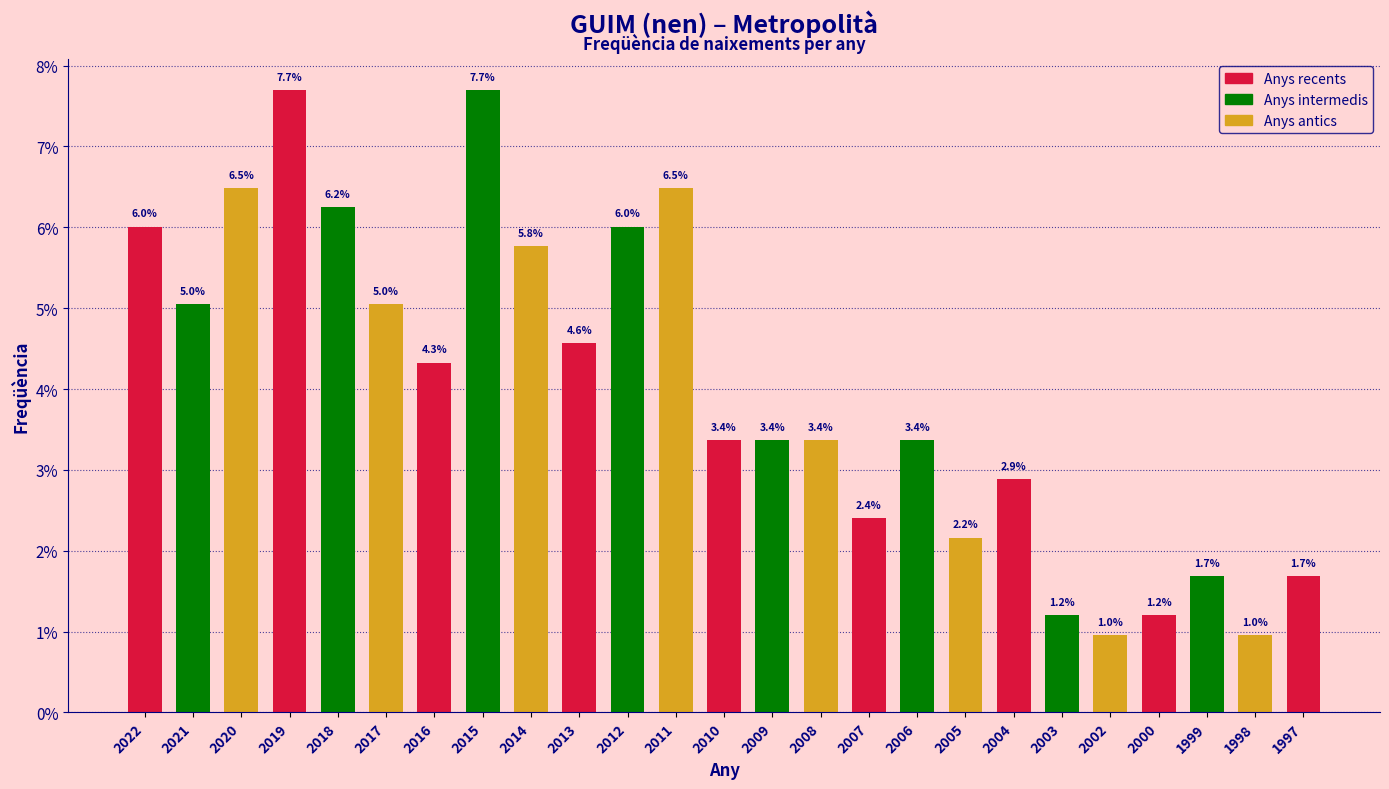

Where is the data nearest to the value 4?

2016